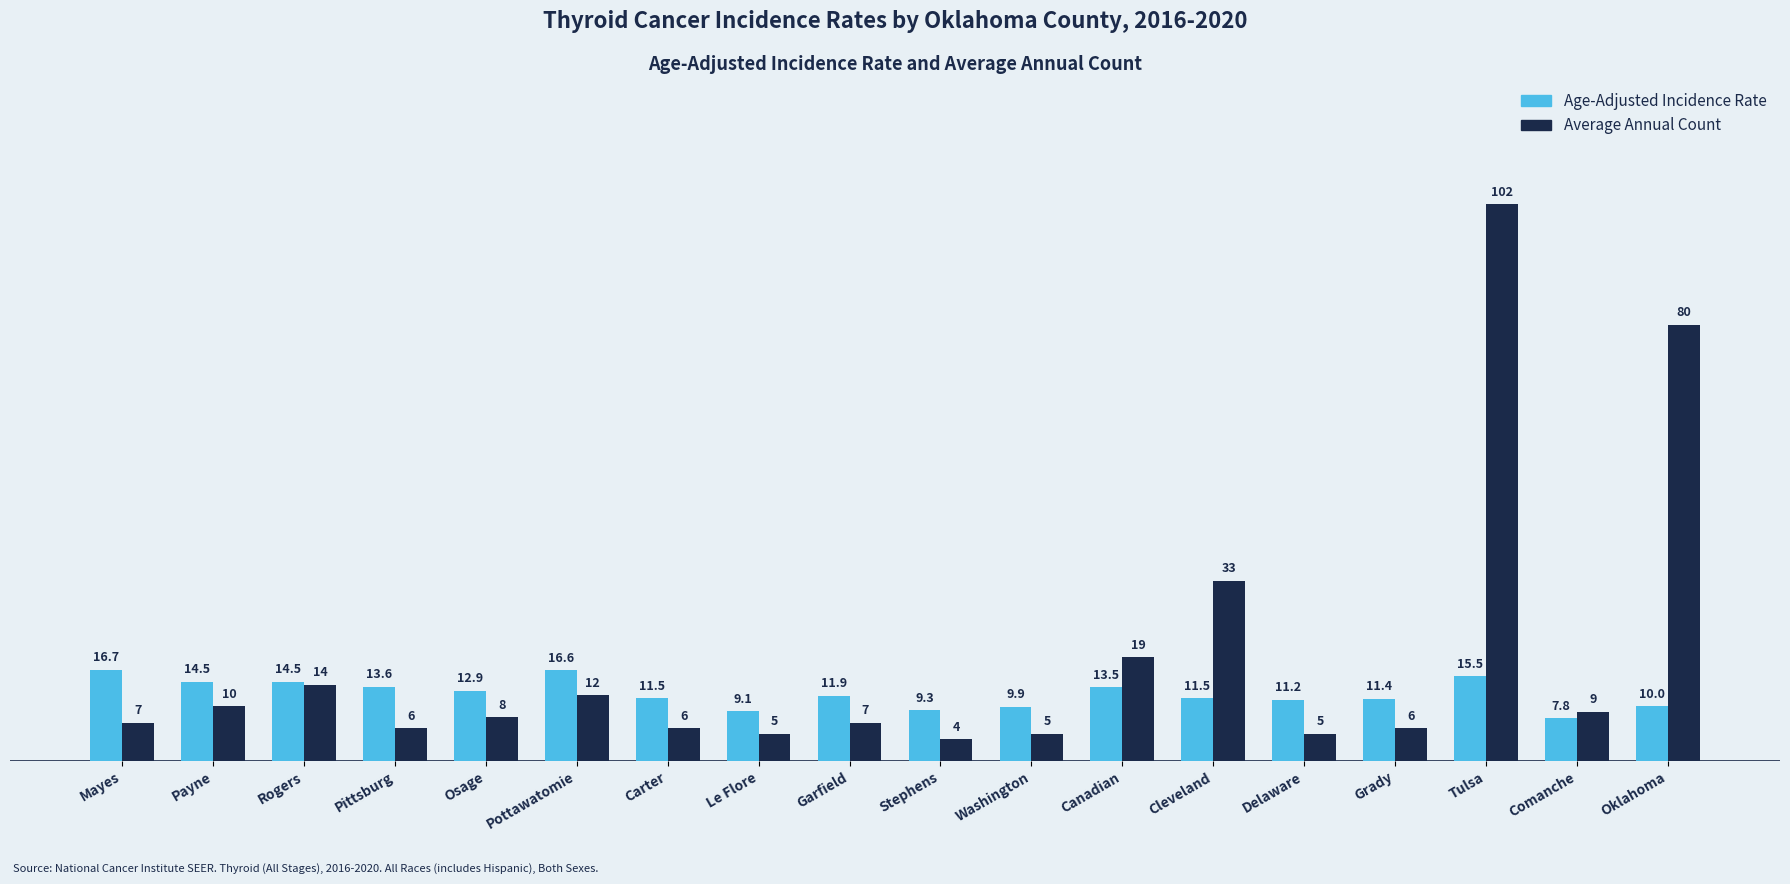

What is the label of the 3rd bar from the right?

Tulsa